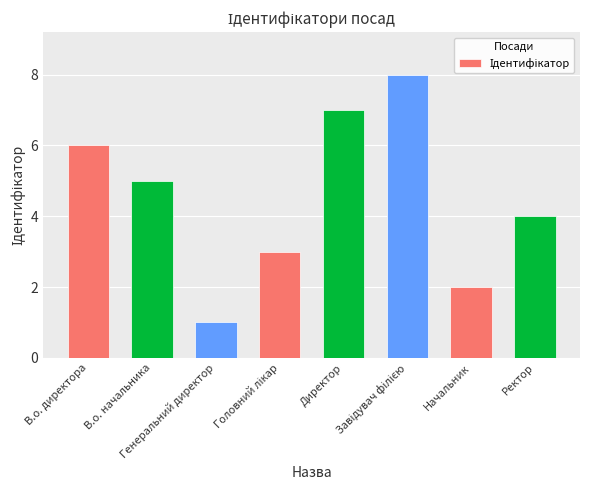

What is the maximum value shown in the chart?

8